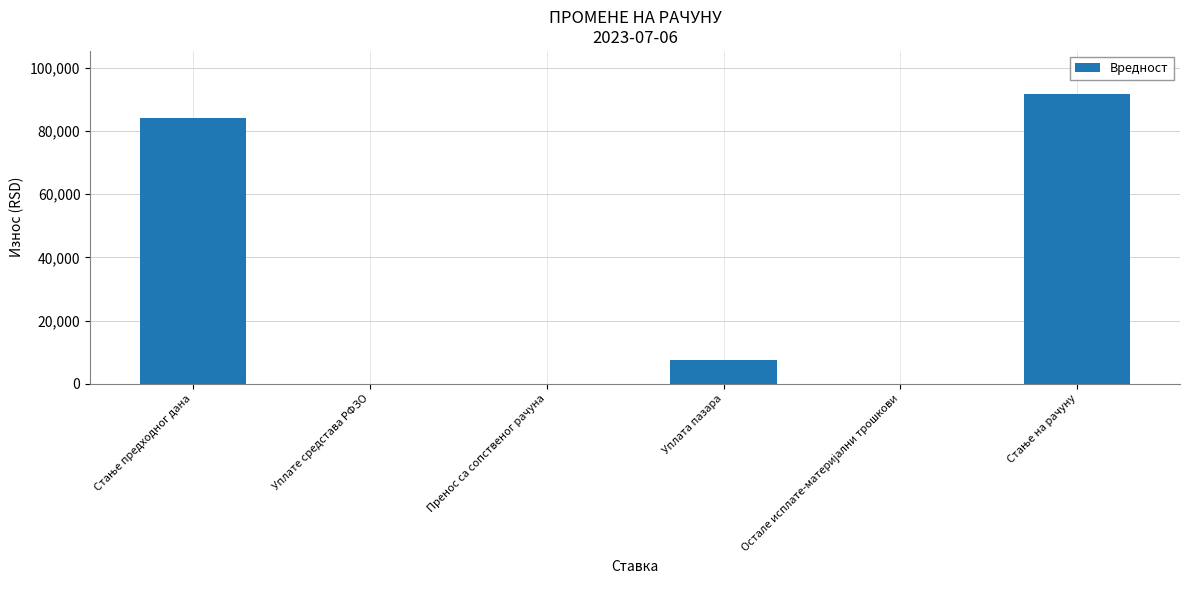

What is the change in value from Уплате средстава РФЗО to Уплата пазара?

+7460.0